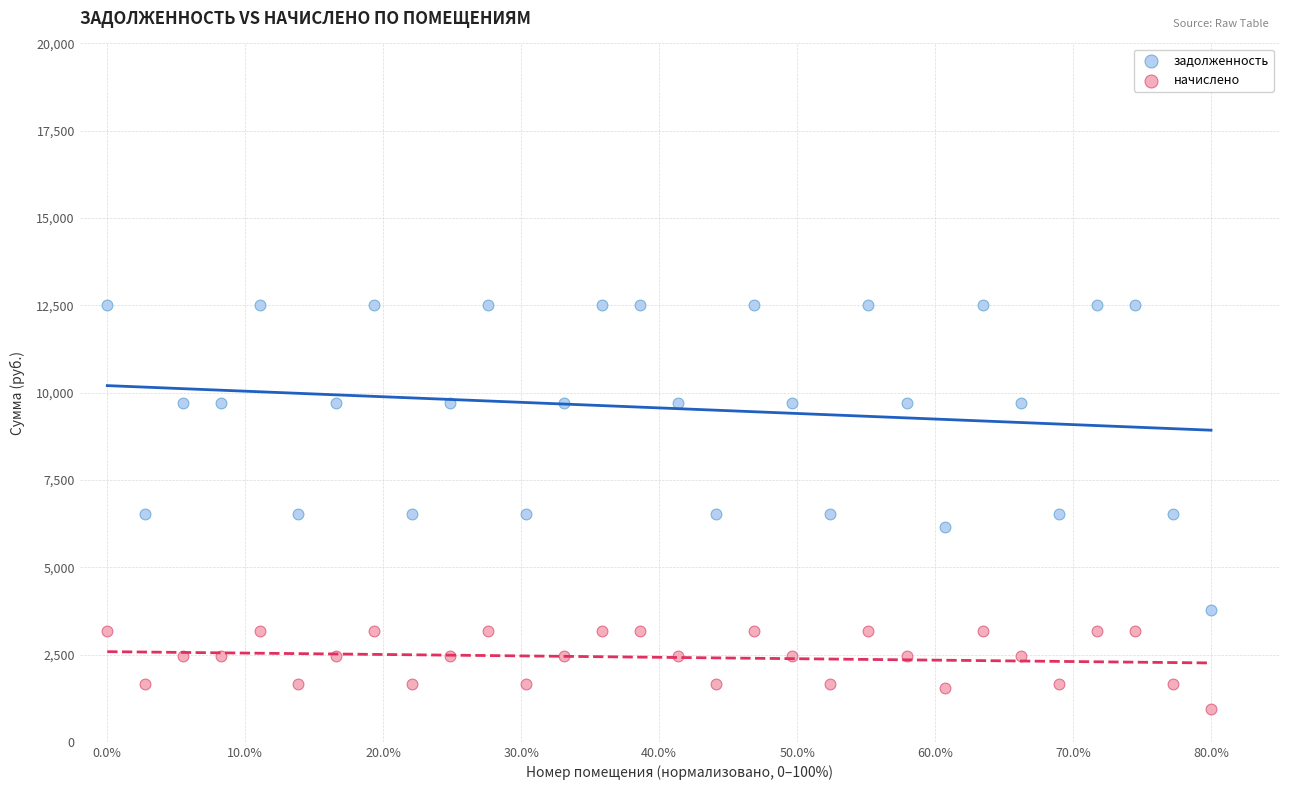

Which series contains the highest Y value?

задолженность